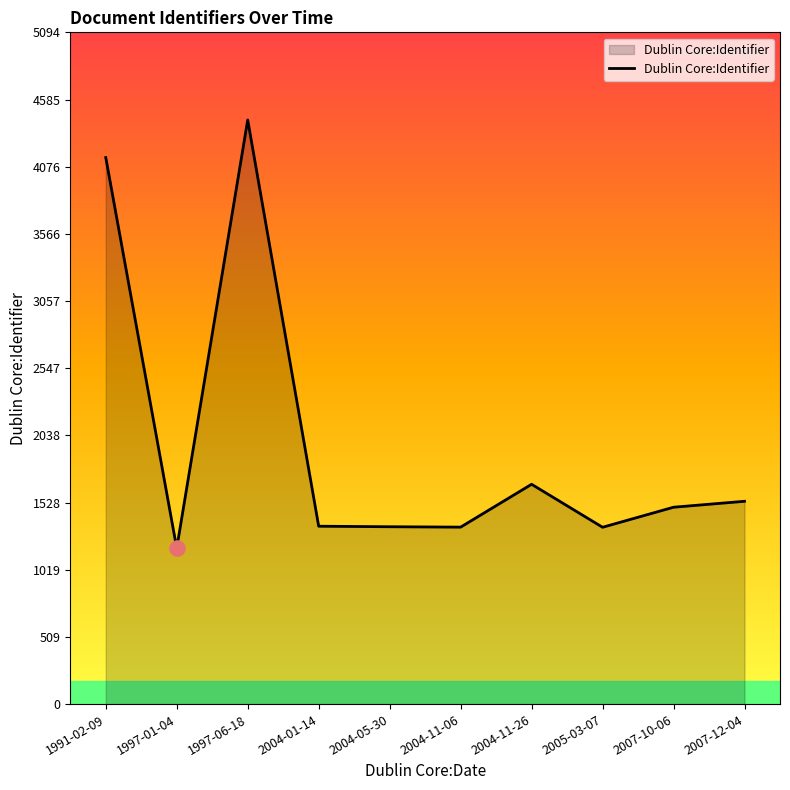

What is the ratio of the value at 2004-05-30 to the value at 2007-12-04?

0.9